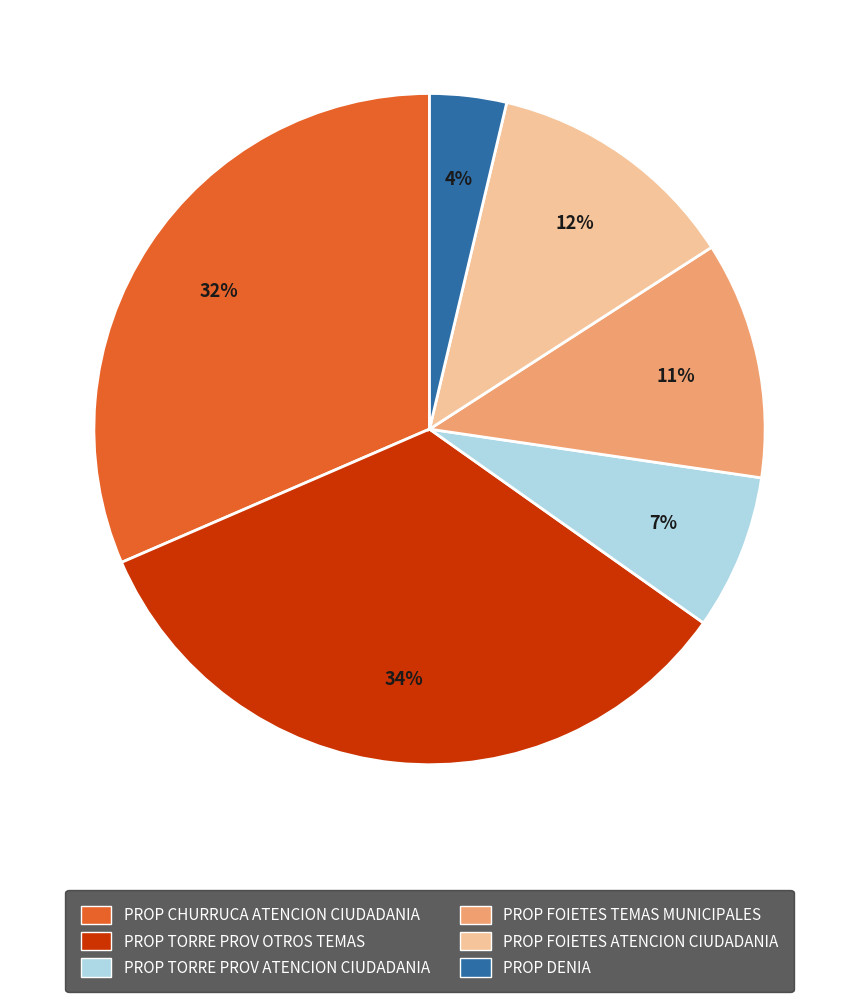

Is there any slice that represents more than half of the pie?

No